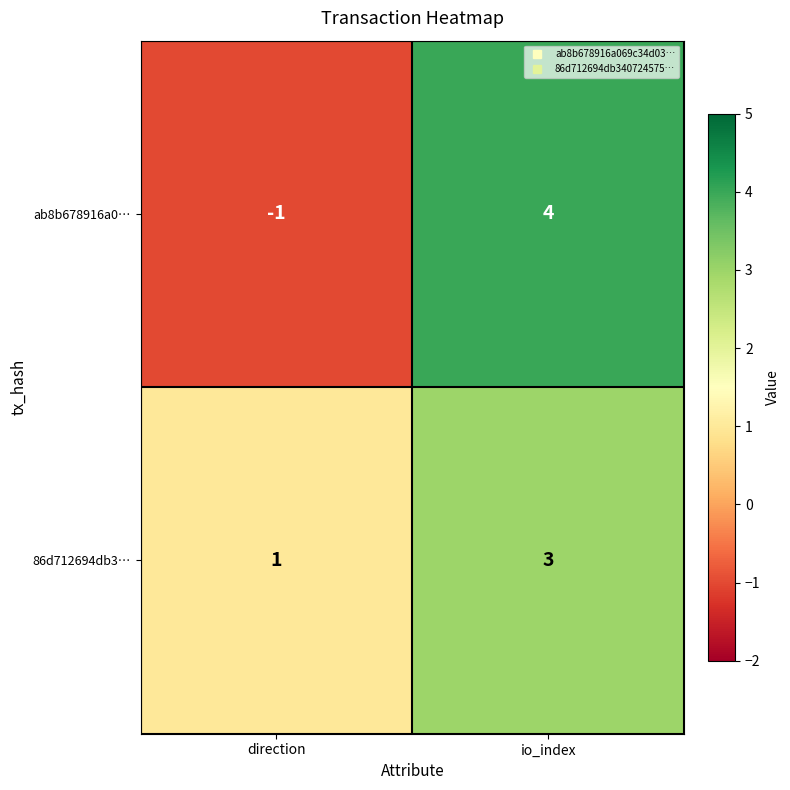

Which category has the lowest value across all series?

direction